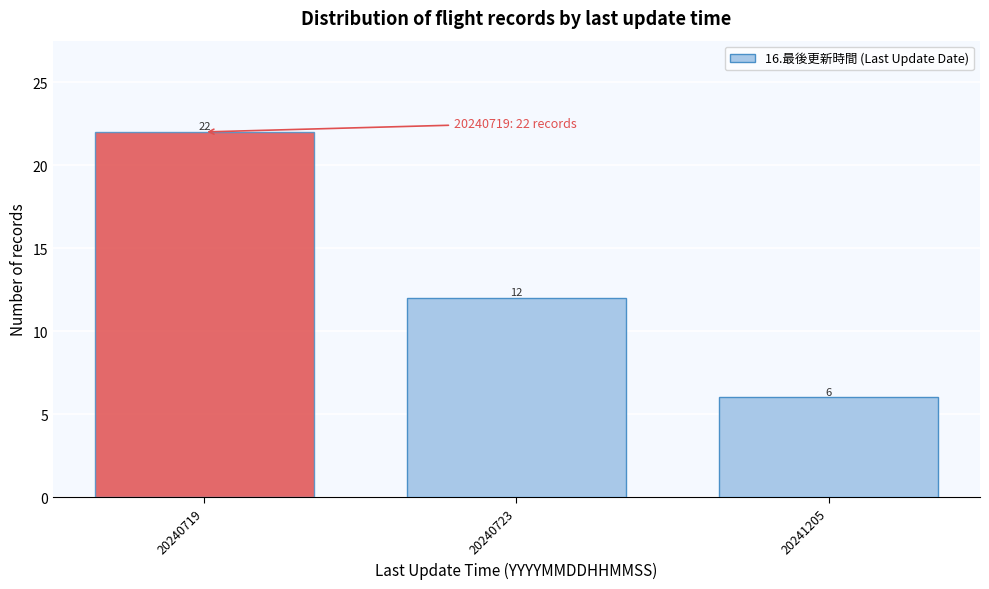

Reading left to right, what are all the values shown in this chart?

22	12	6